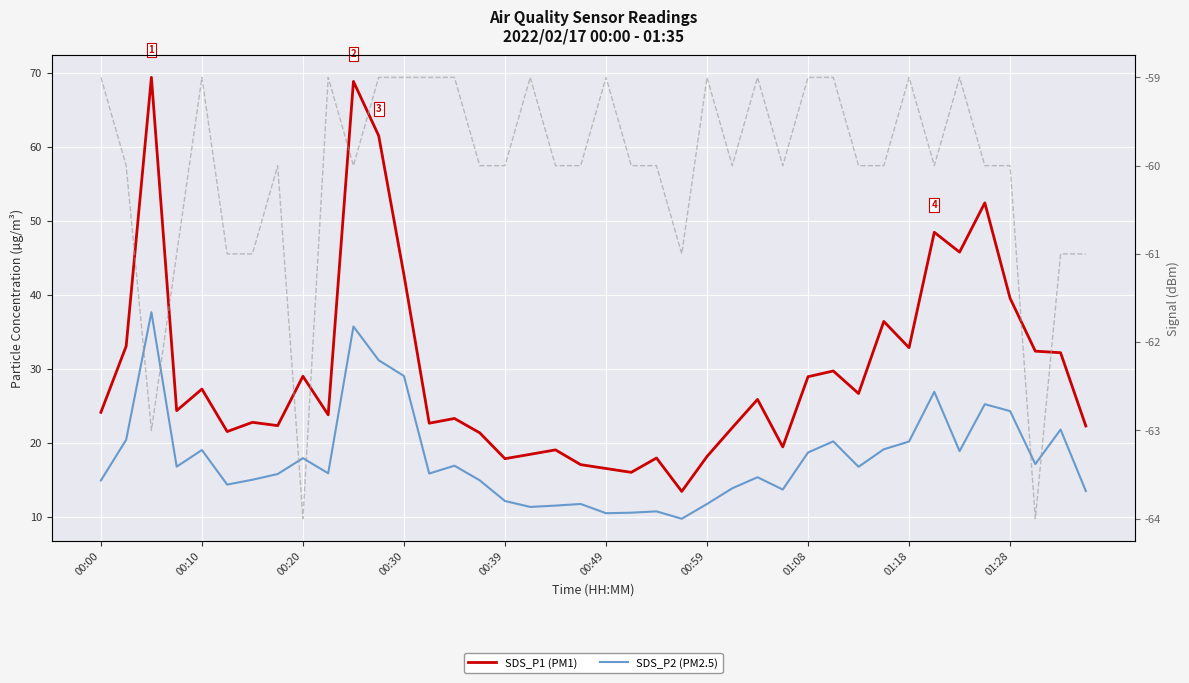

True or false: SDS_P1 (PM1) and Signal (dBm) intersect in this chart.

False